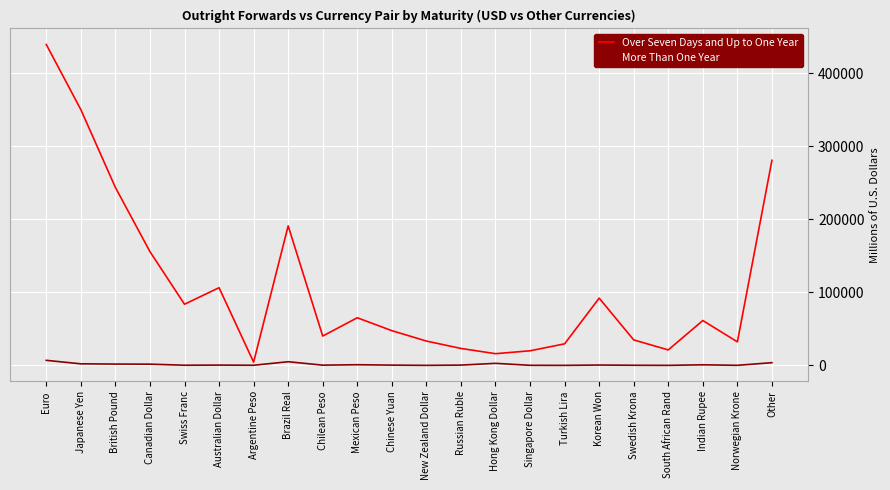

Which category has the highest value in the Over Seven Days and Up to One Year series?

Euro